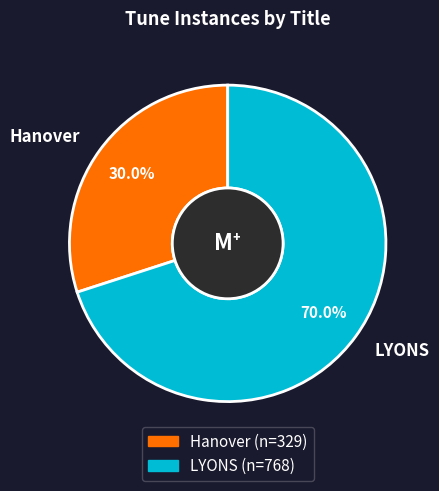

Rank the categories by value from highest to lowest.

LYONS, Hanover